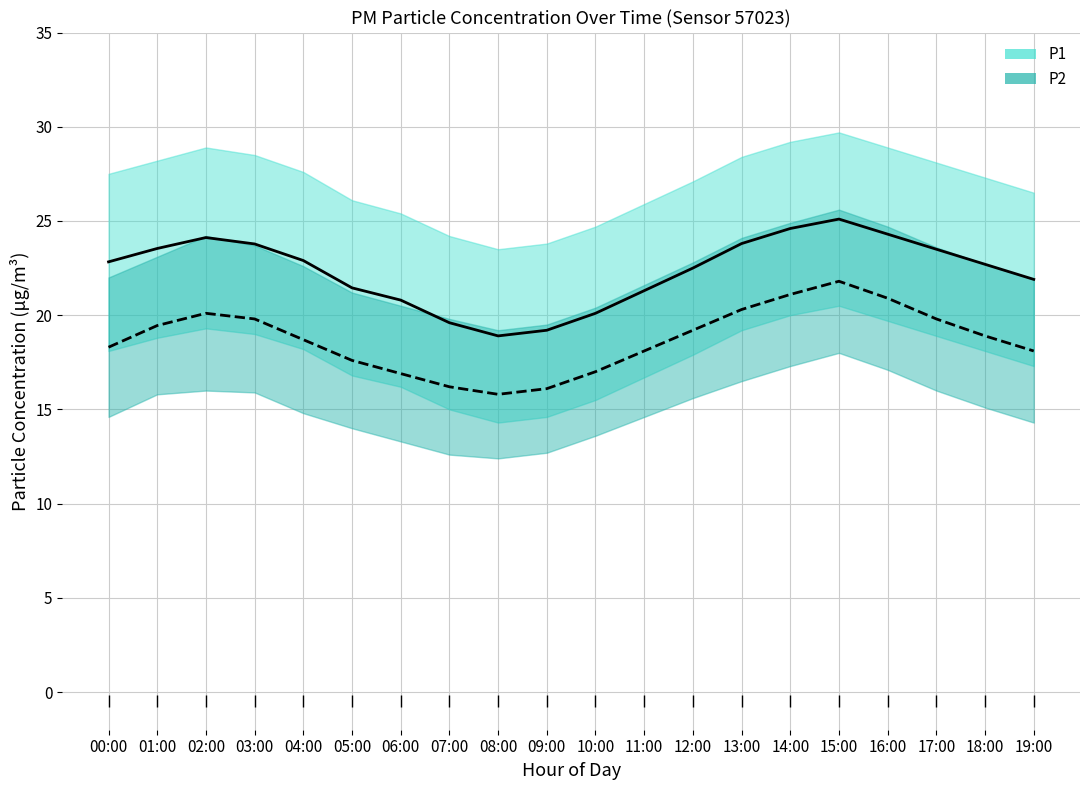

What are all the series names shown in the legend?

P1, P2